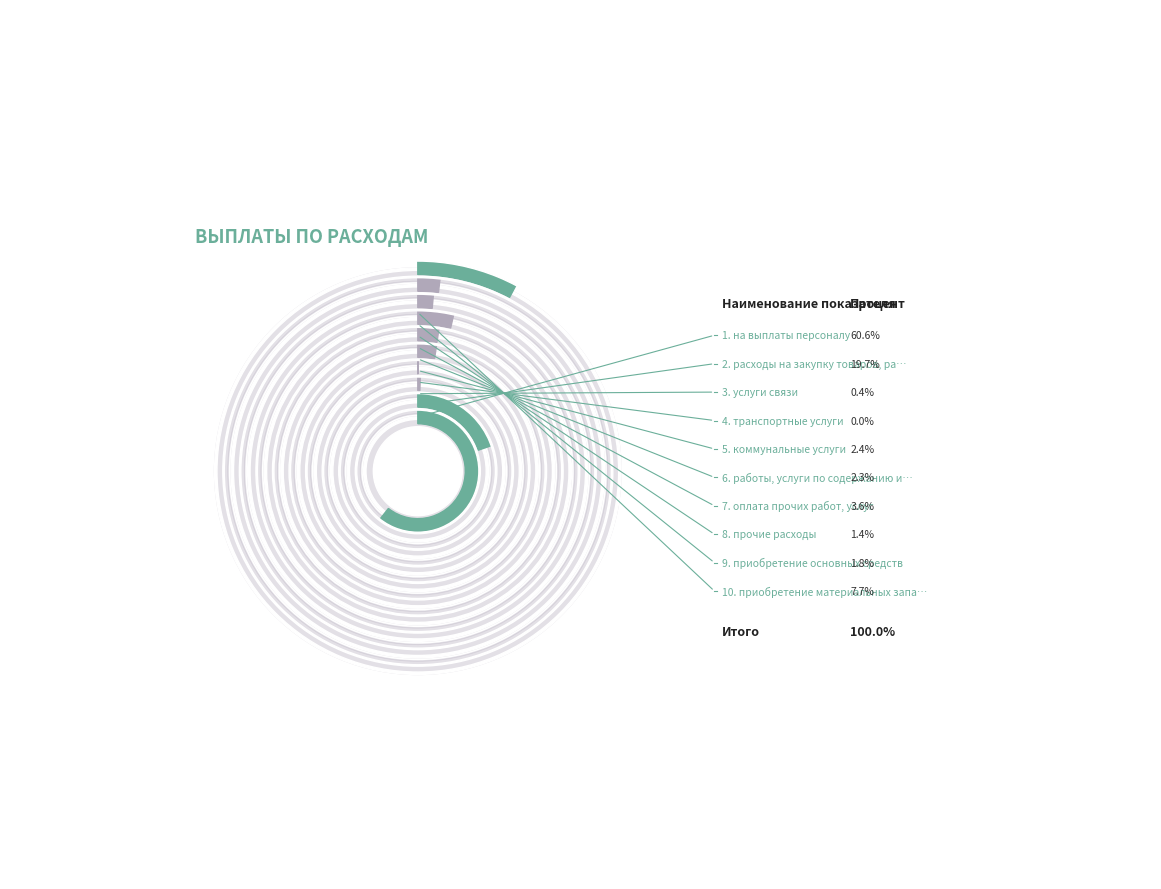

To the nearest percent, what is the average slice percentage?

10%